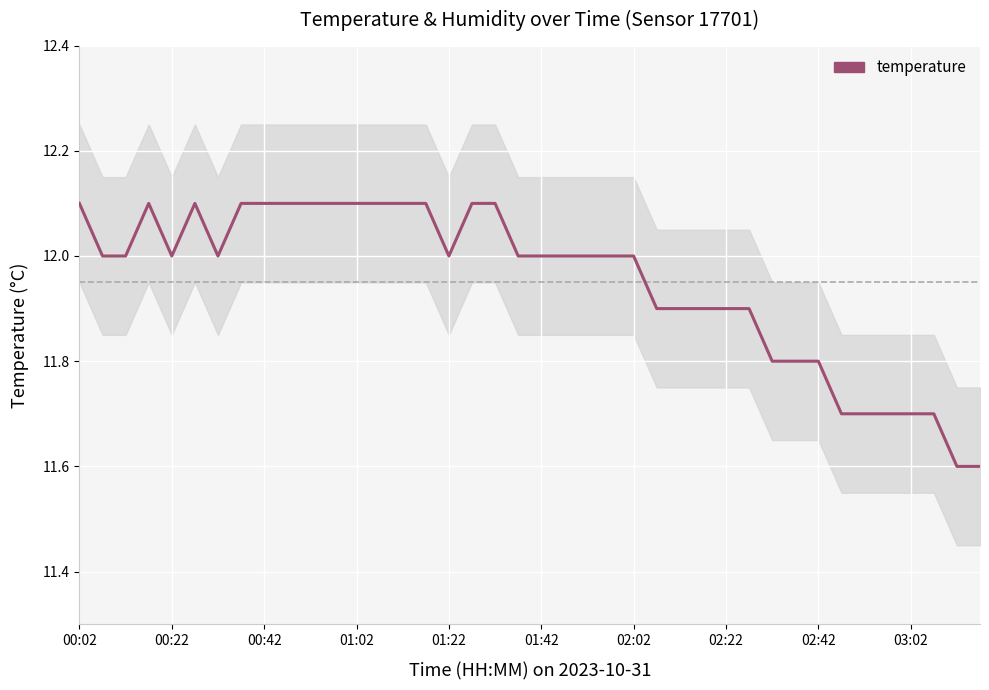

Which has a higher value, 28 or 39?

28